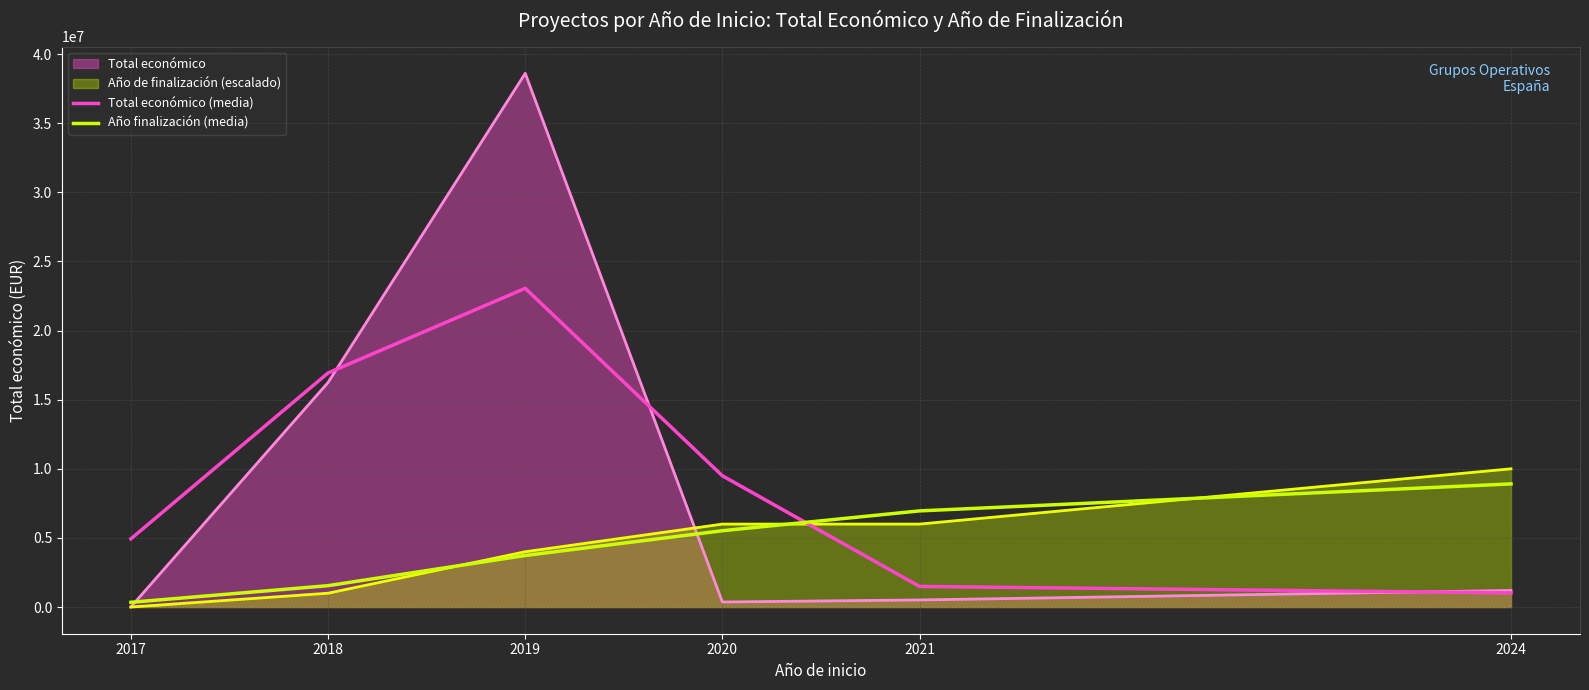

The Año finalización (media) series shows 6180954.3 at 2024. True or false?

False